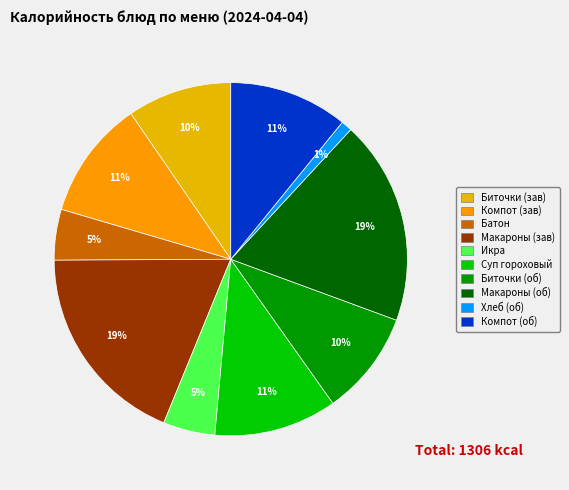

How many slices are in this pie chart?

10